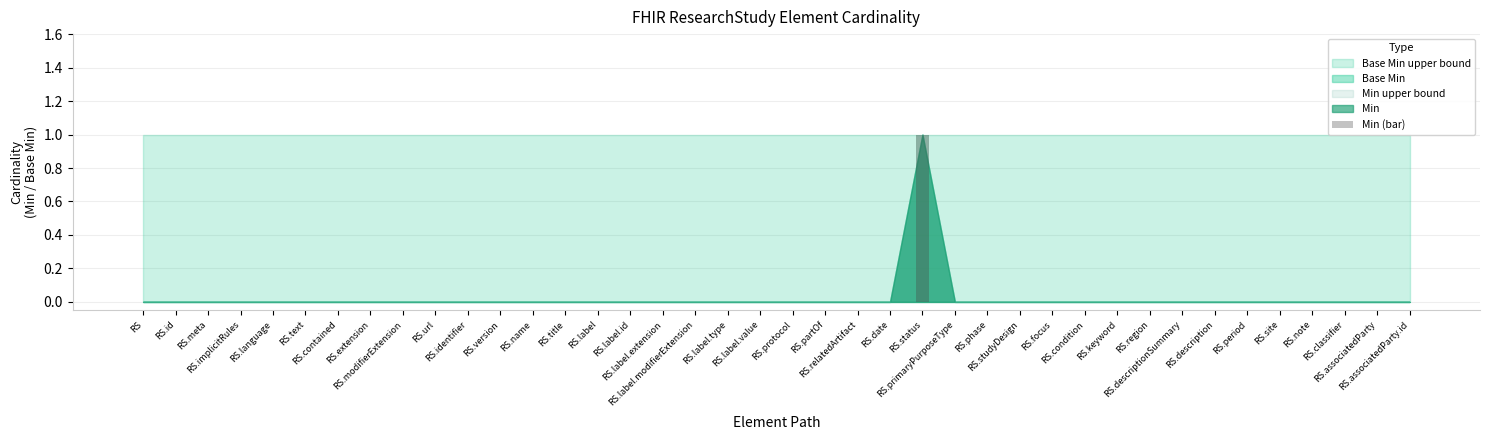

How many values are between 0 and 1?

40